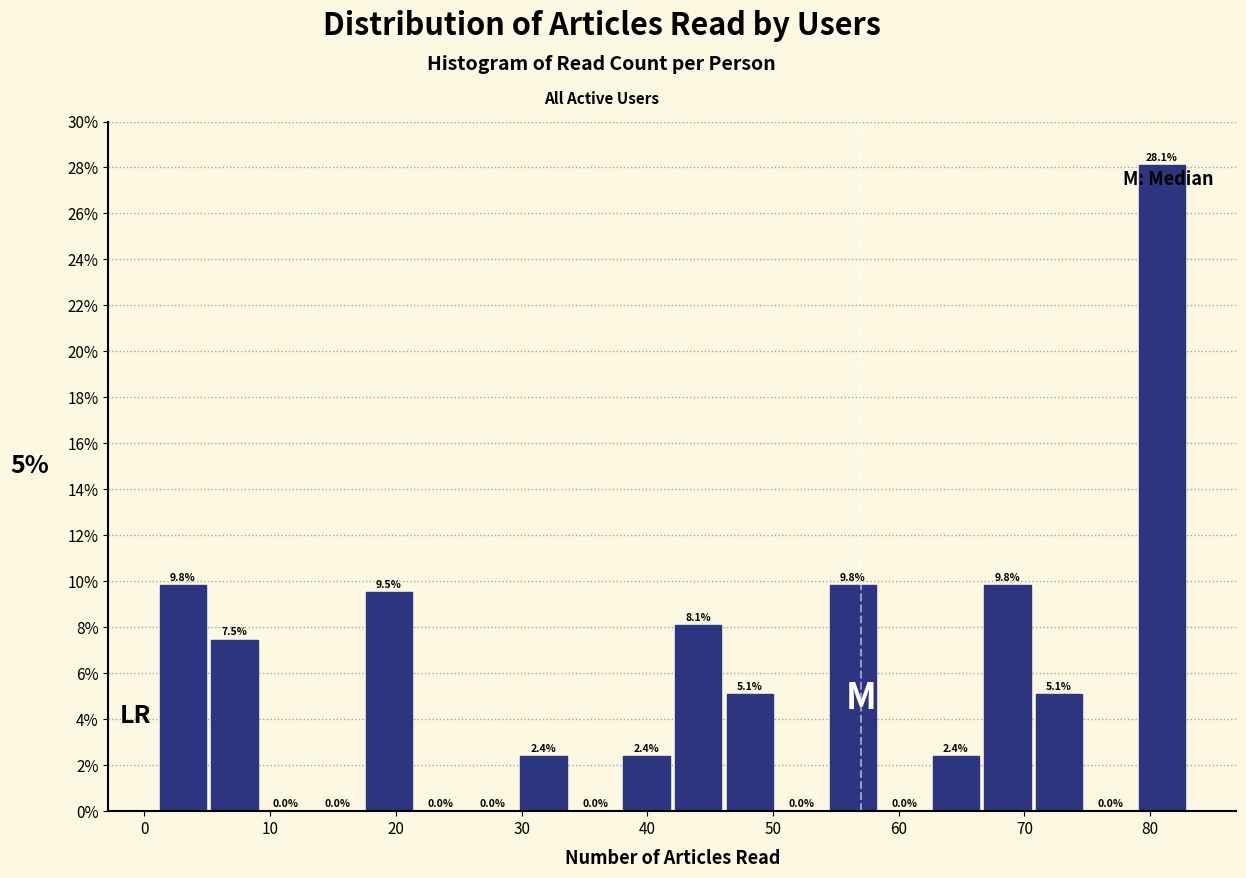

Which range on the x-axis has the tallest bar?

78.9 to 83.0